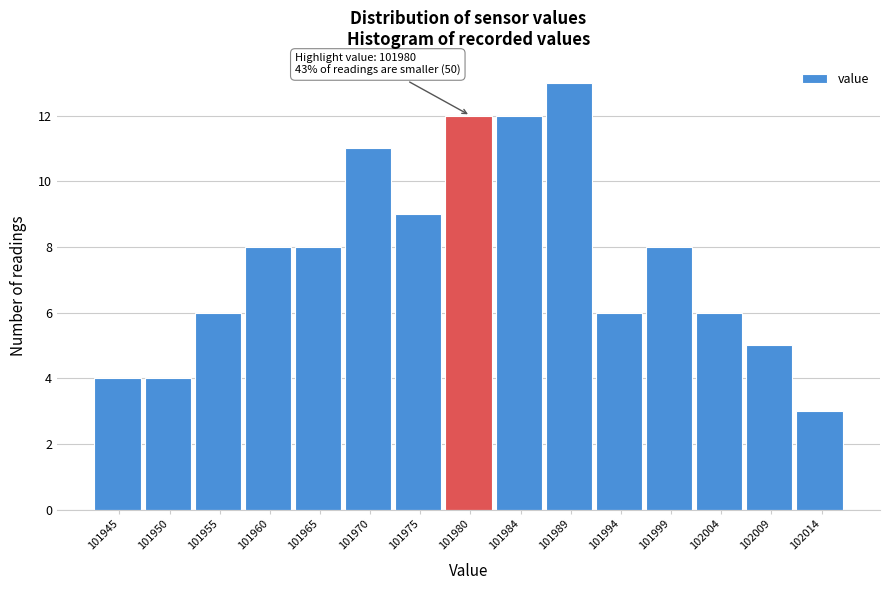

Over which range of the x-axis is the bar tallest?

101987.0 to 101991.5